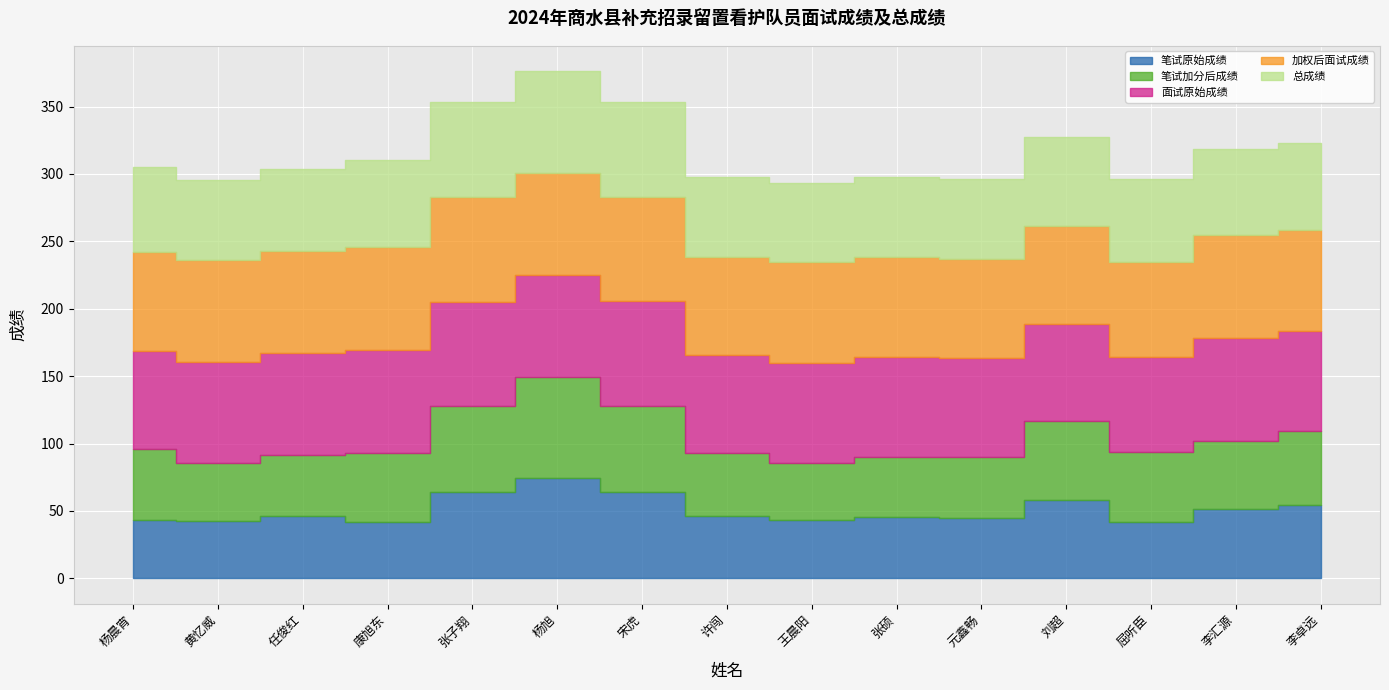

What is the label of the 5th point from the right?

元鑫畅